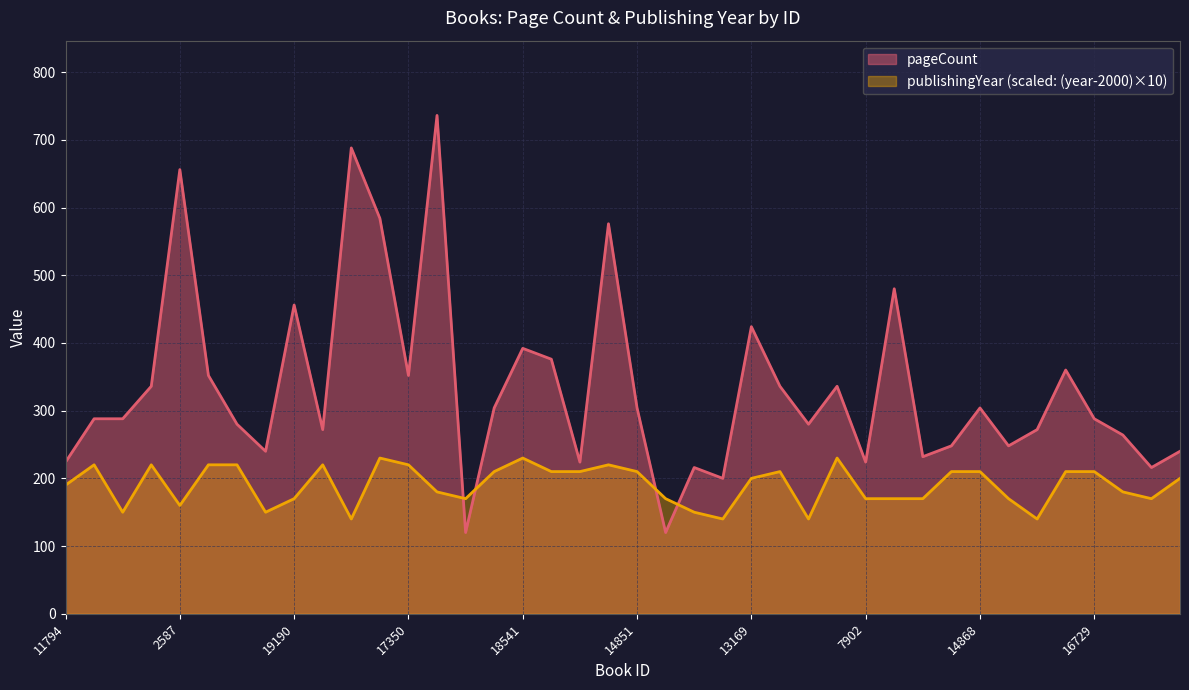

What is the maximum value for publishingYear?

230